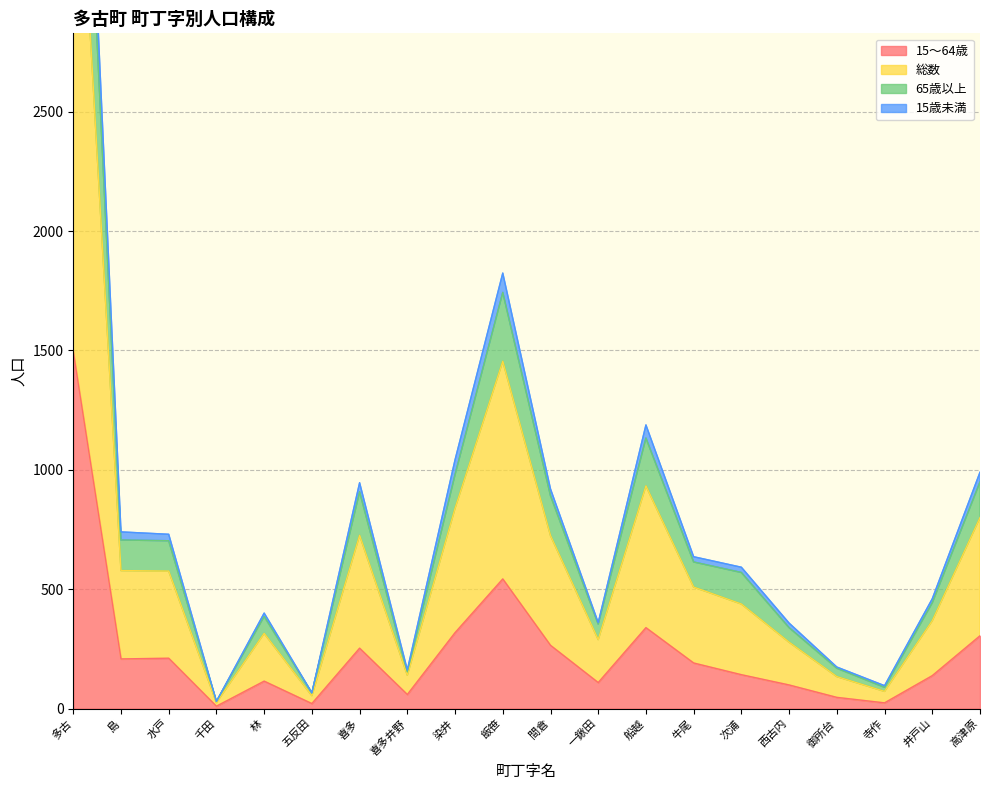

Does the chart display data point markers on the line(s)?

No